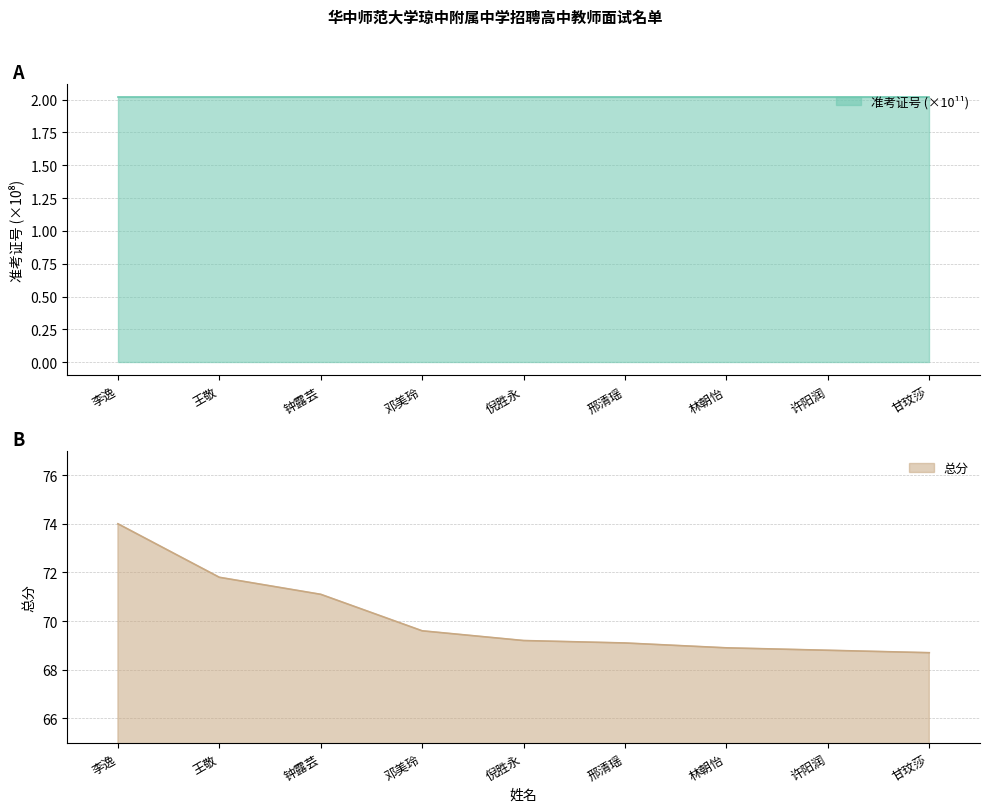

In 准考证号, how many points are lower than both neighbors (excluding endpoints)?

3